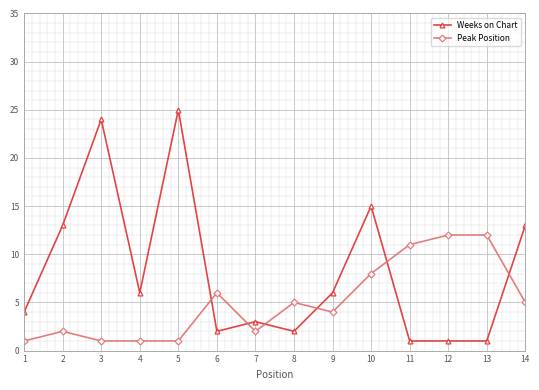

Reading left to right, extract all data points from this chart.

Weeks on Chart: 4	13	24	6	25	2	3	2	6	15	1	1	1	13
Peak Position: 1	2	1	1	1	6	2	5	4	8	11	12	12	5